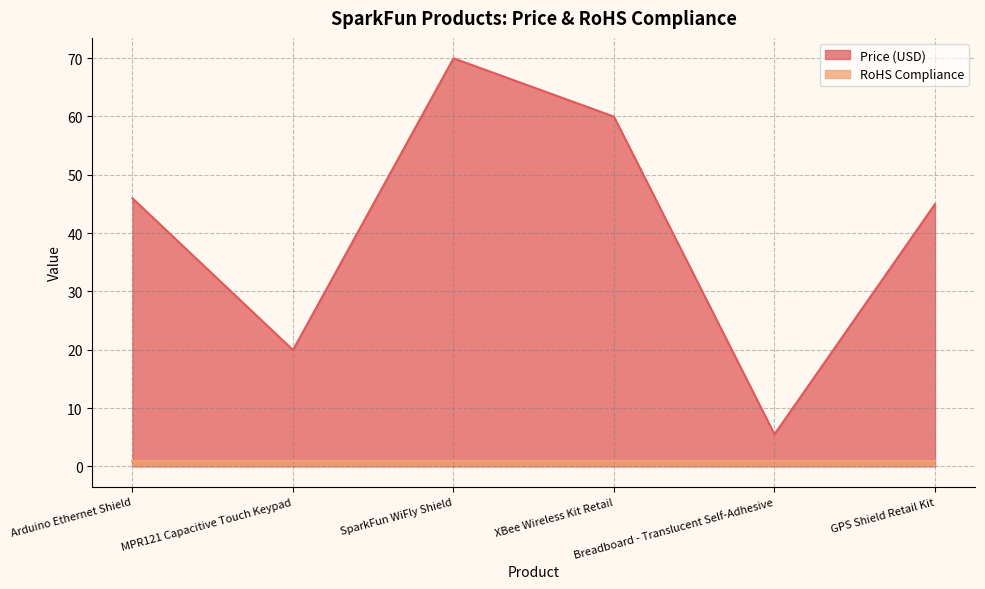

Reading left to right, extract all data points from this chart.

46.0	19.9	70.0	60.0	5.5	45.0